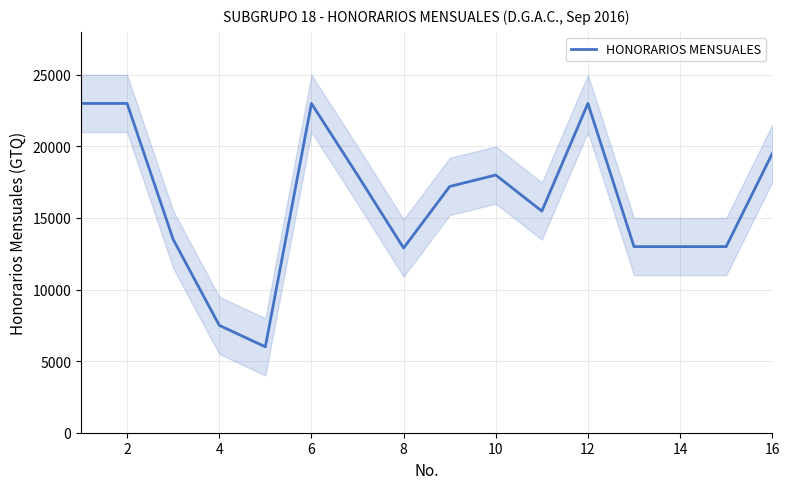

What is the maximum value for HONORARIOS MENSUALES?

23000